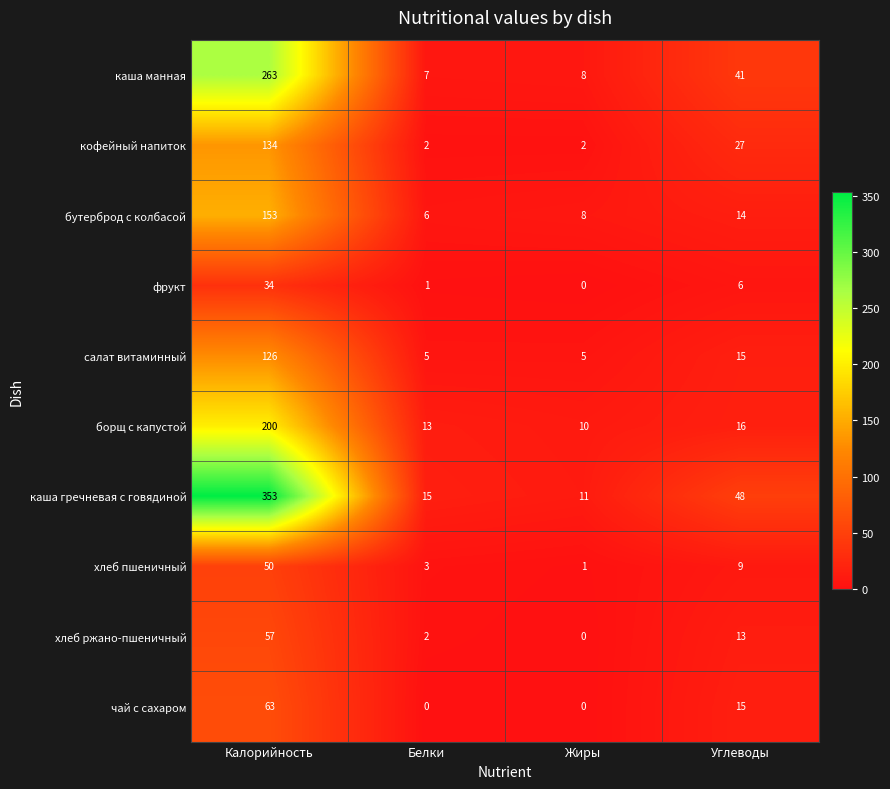

What is the average value of the фрукт series?

10